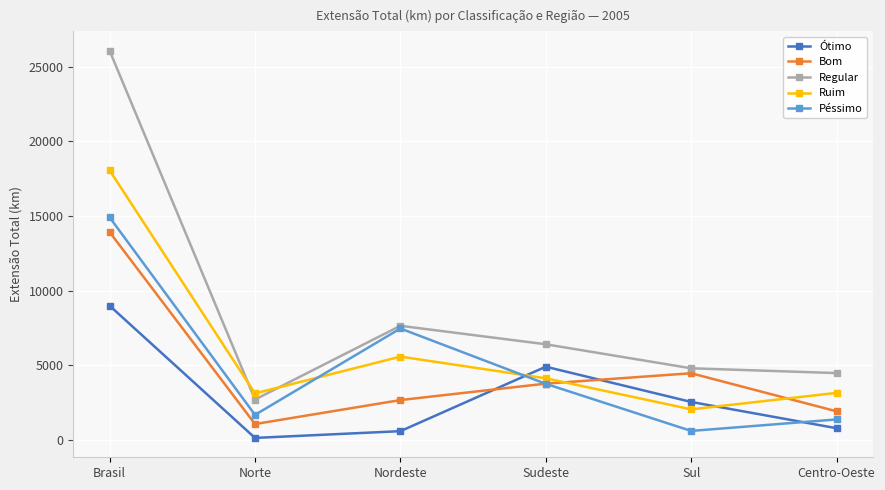

Does the chart have visible grid lines?

Yes